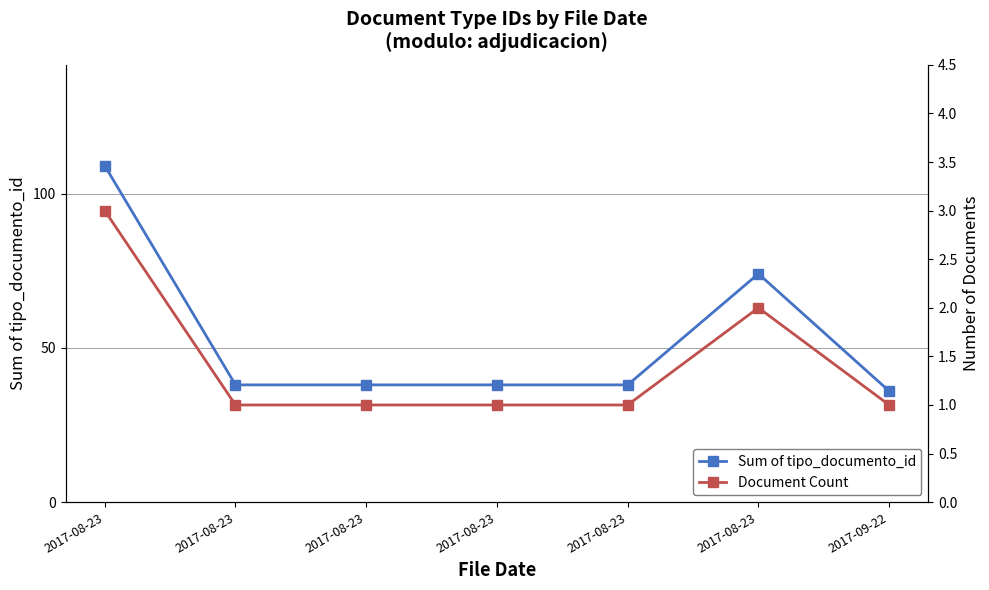

How many Document Count values are between 1 and 2?

6